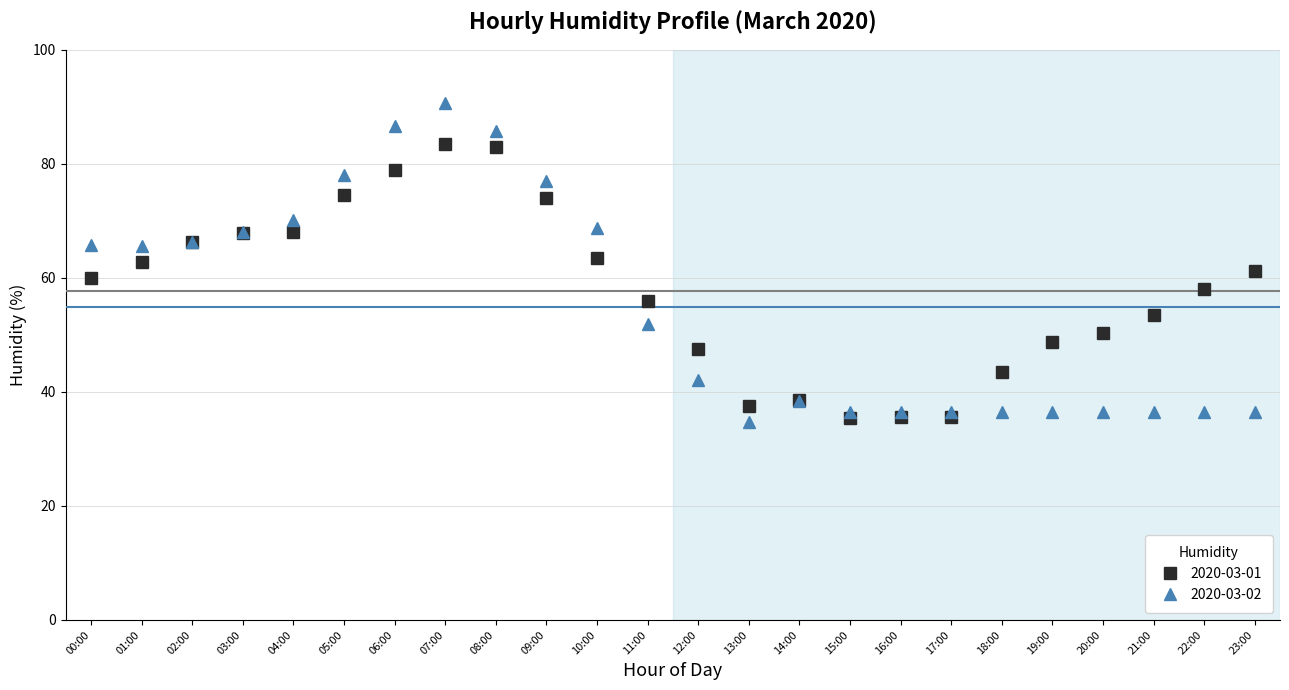

What is the label of the 12th point from the left?

11:00